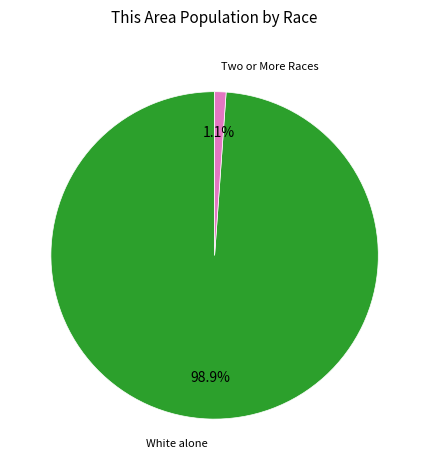

Is White alone the majority of the pie?

Yes